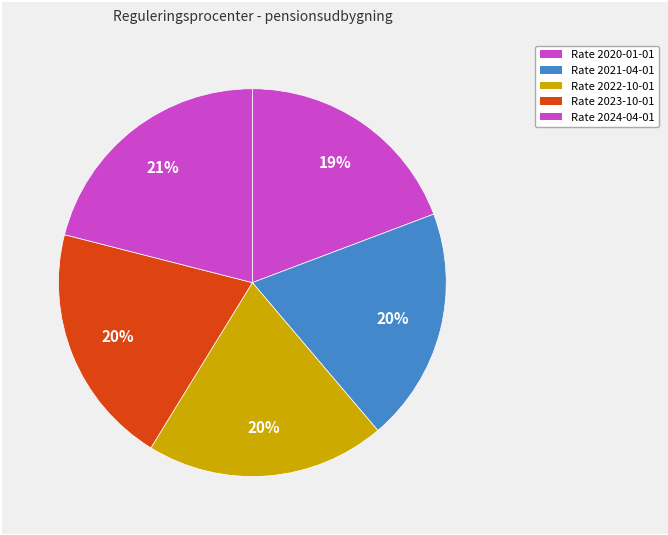

How many slices are in this pie chart?

5